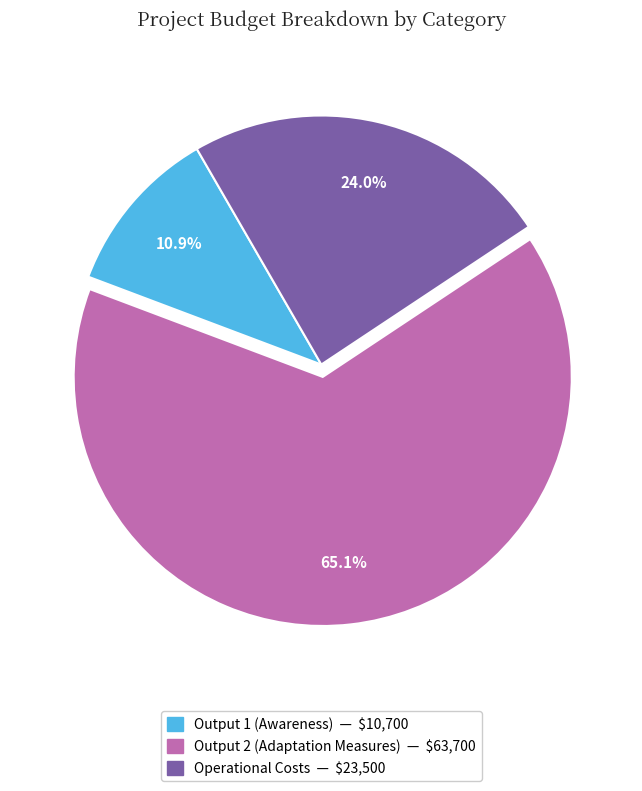

How many segments does this pie chart have?

3